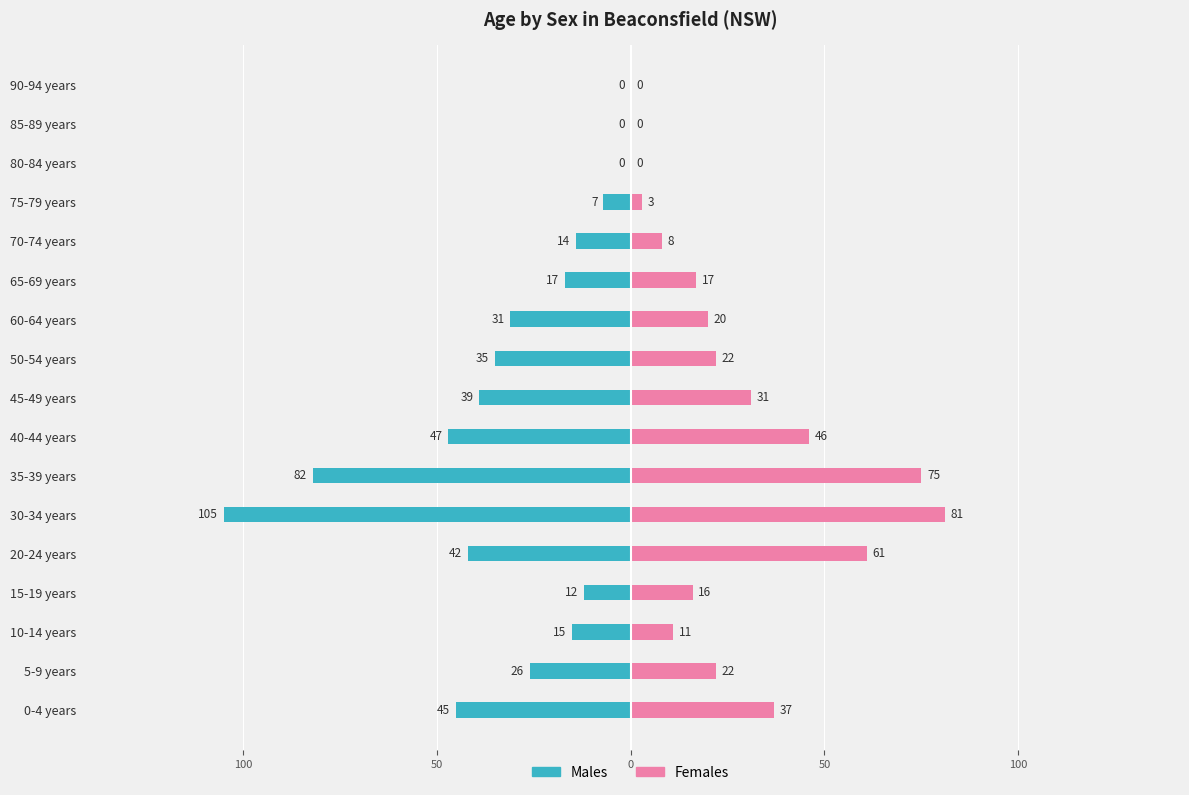

What is the average value of the Males series?

-30